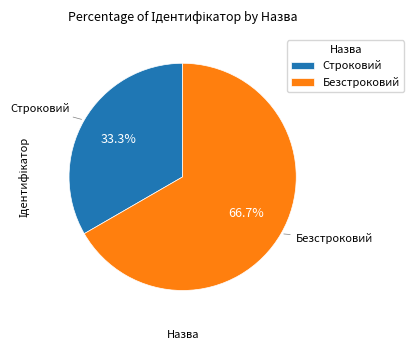

Is Безстроковий the majority of the pie?

Yes